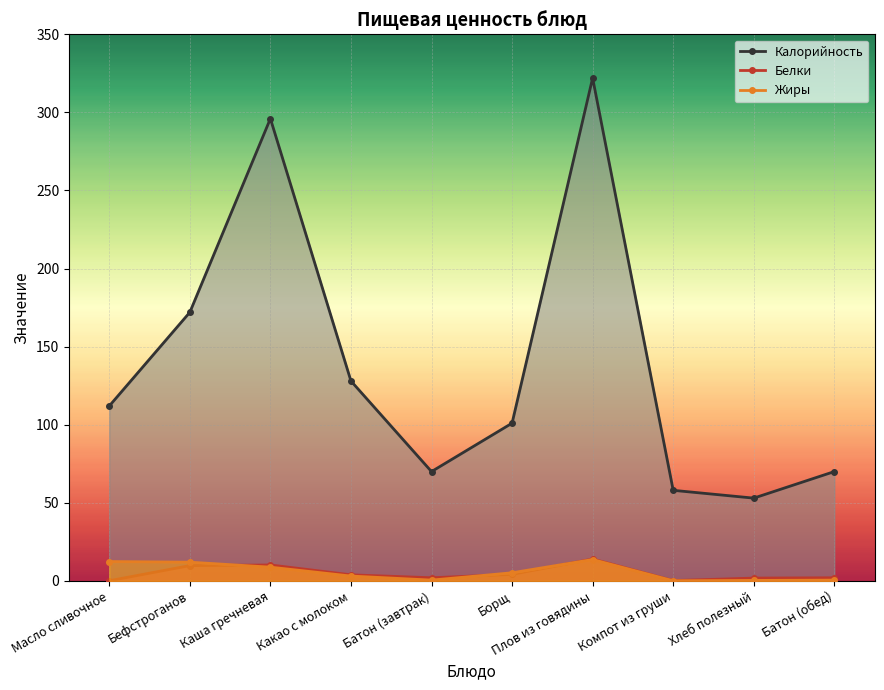

The Белки series shows 0.0 at Компот из груши. True or false?

False